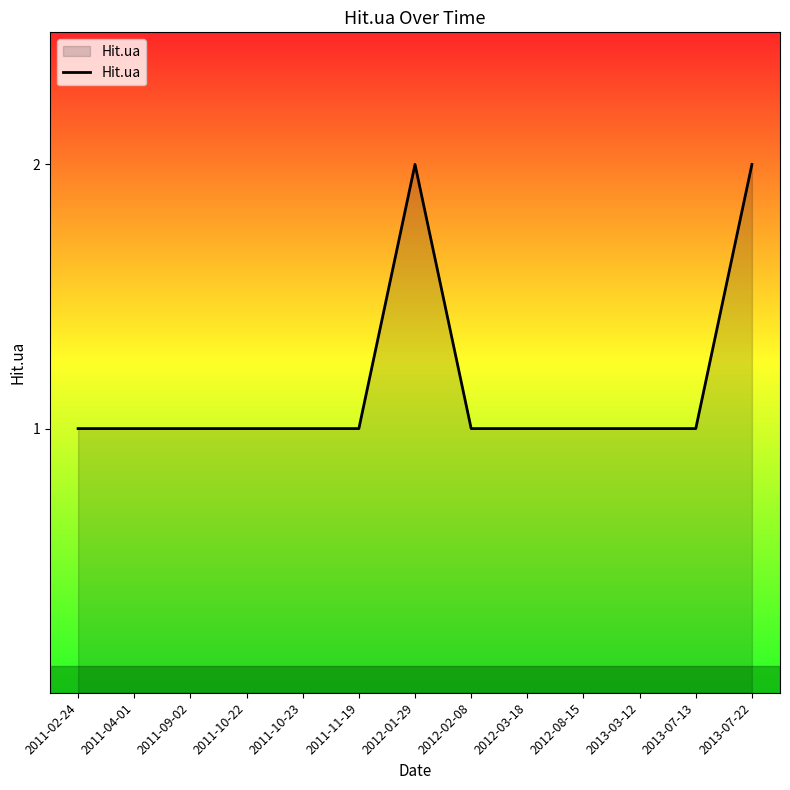

What position from the right is 2011-04-01?

12